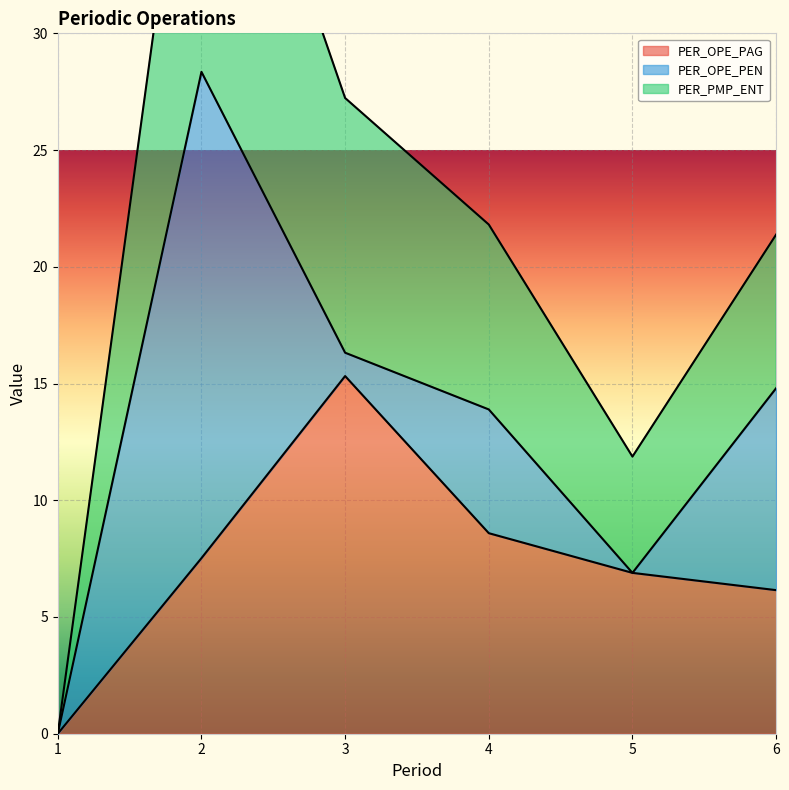

At which label does PER_OPE_PAG first exceed 7?

2